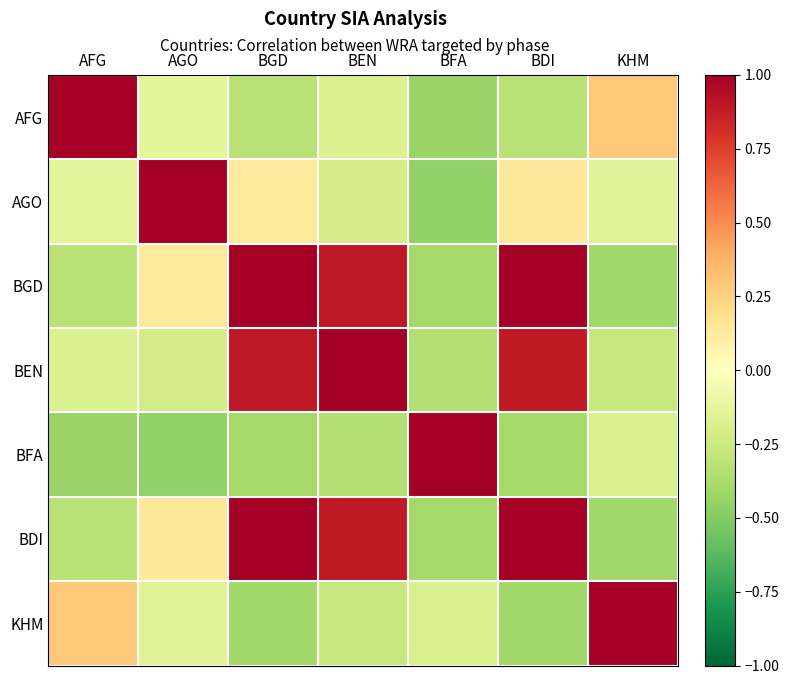

Reading left to right, list all the values displayed in this chart.

AFG: AFG=1.0	AGO=-0.1	BGD=-0.3	BEN=-0.2	BFA=-0.4	BDI=-0.3	KHM=0.3
AGO: AFG=-0.1	AGO=1.0	BGD=0.1	BEN=-0.2	BFA=-0.5	BDI=0.1	KHM=-0.2
BGD: AFG=-0.3	AGO=0.1	BGD=1.0	BEN=0.9	BFA=-0.4	BDI=1.0	KHM=-0.4
BEN: AFG=-0.2	AGO=-0.2	BGD=0.9	BEN=1.0	BFA=-0.3	BDI=0.9	KHM=-0.3
BFA: AFG=-0.4	AGO=-0.5	BGD=-0.4	BEN=-0.3	BFA=1.0	BDI=-0.4	KHM=-0.2
BDI: AFG=-0.3	AGO=0.1	BGD=1.0	BEN=0.9	BFA=-0.4	BDI=1.0	KHM=-0.4
KHM: AFG=0.3	AGO=-0.2	BGD=-0.4	BEN=-0.3	BFA=-0.2	BDI=-0.4	KHM=1.0